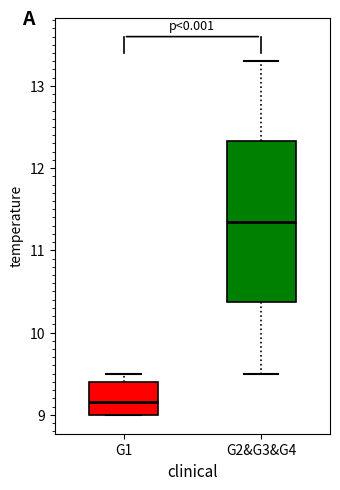

Reading left to right, transcribe this box plot: for each box, give where its median line is, the range the box spans, and where its two whiskers end, as read against the y-axis. The values are not printed on the chart, so give them approximately, as read against the axis.

G1: median 9.2, box 9.0 to 9.4, whiskers 9.0 to 9.5
G2&G3&G4: median 11.4, box 10.4 to 12.3, whiskers 9.5 to 13.3